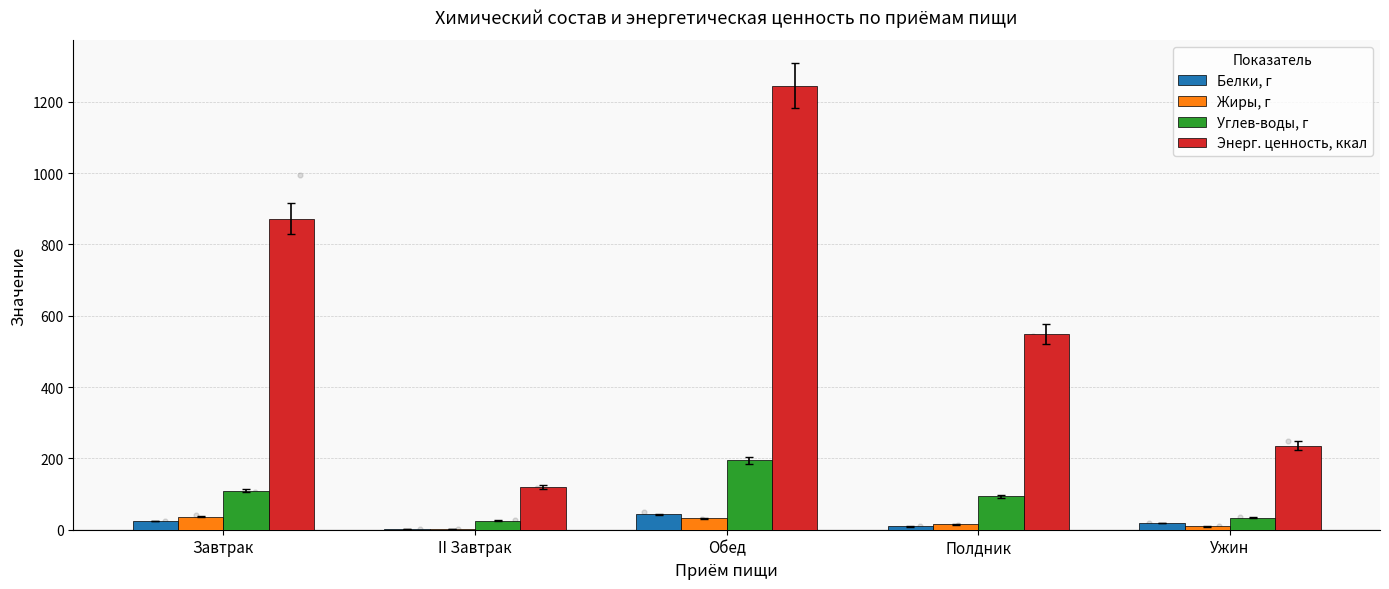

Which series has the largest total across all categories?

Энерг. ценность, ккал